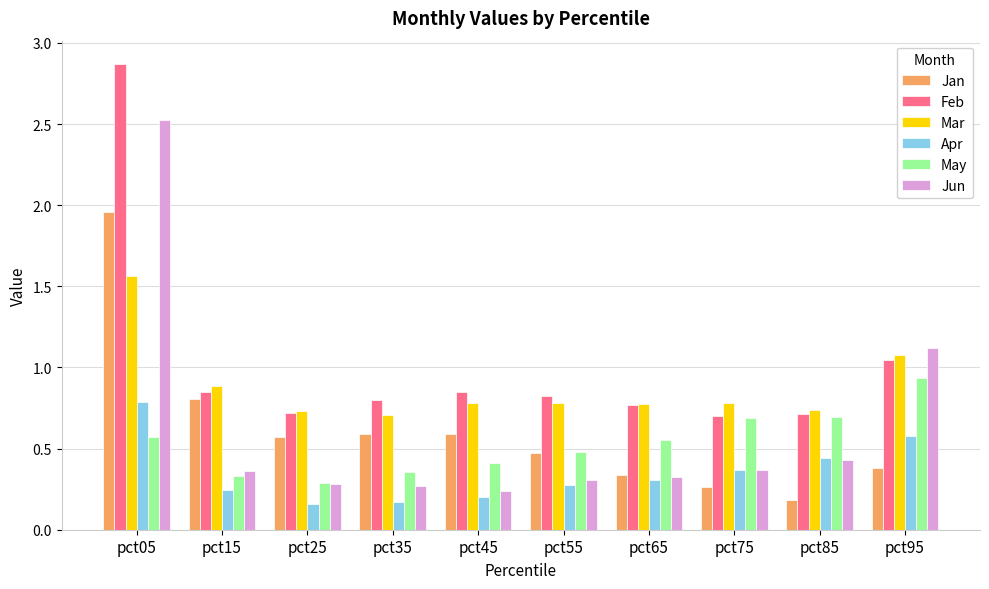

What is the maximum value shown in the chart?

2.9